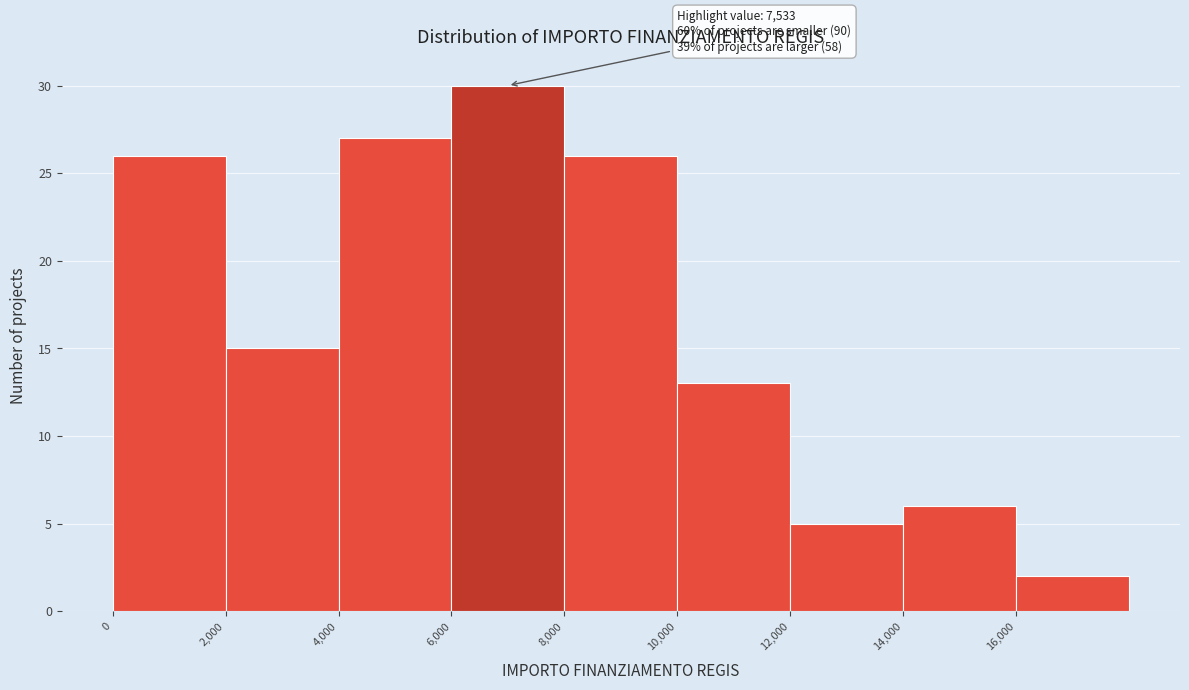

Over which range of the x-axis is the bar tallest?

6000 to 8000